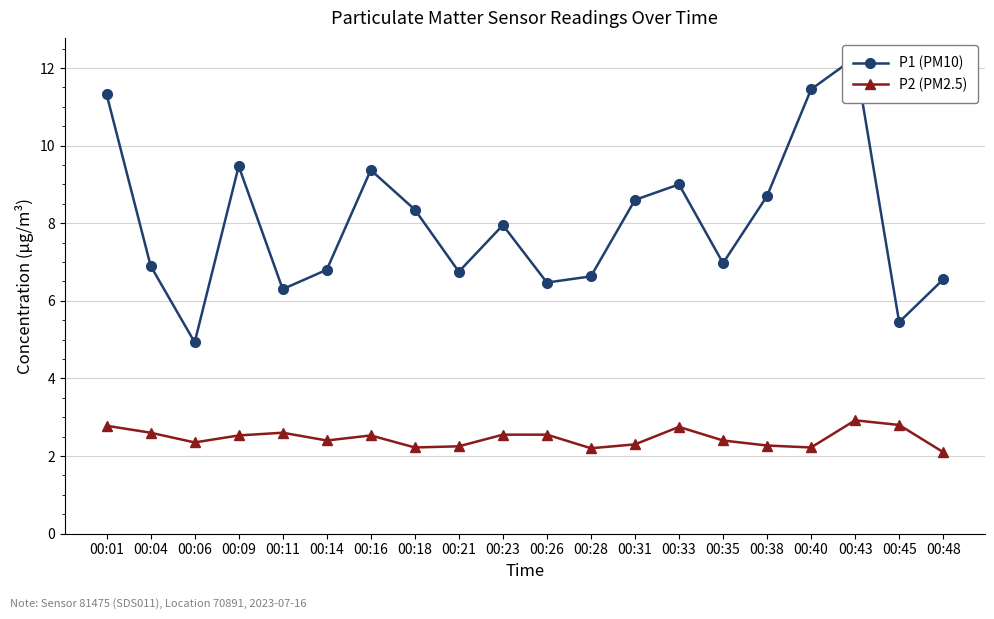

What is the difference between the P2 (PM2.5) values at 00:26 and 00:43?

0.4